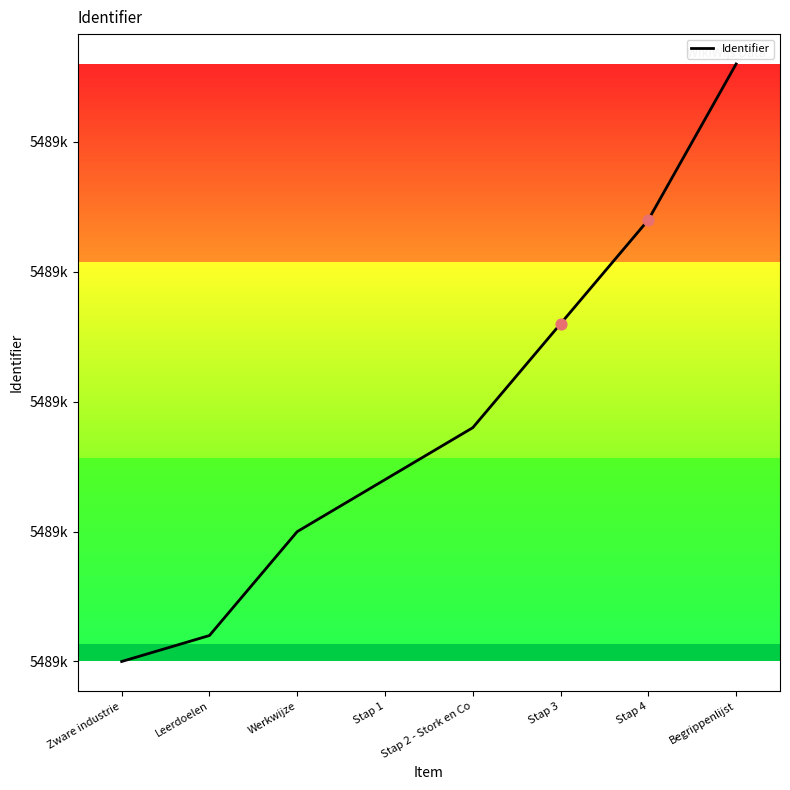

Which has a higher value, Stap 4 or Begrippenlijst?

Begrippenlijst